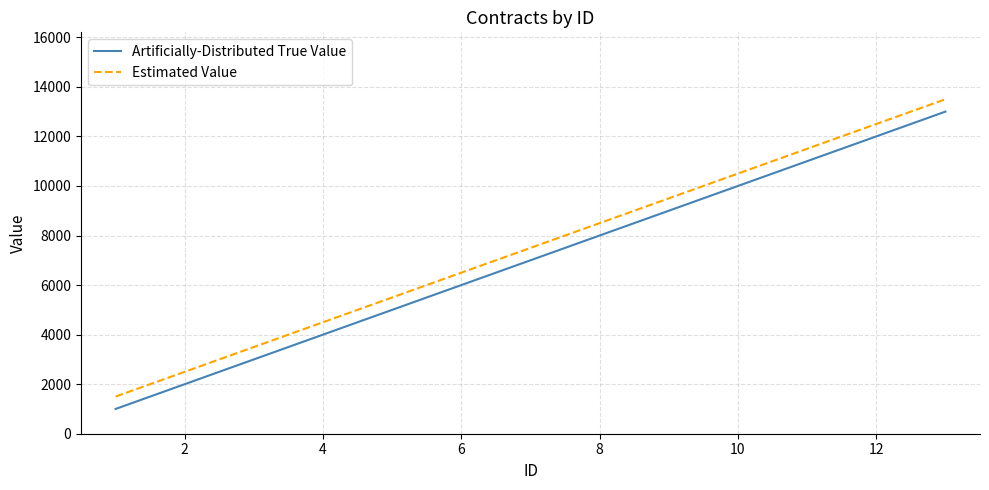

True or false: Estimated Value and Artificially-Distributed True Value cross at least once.

False